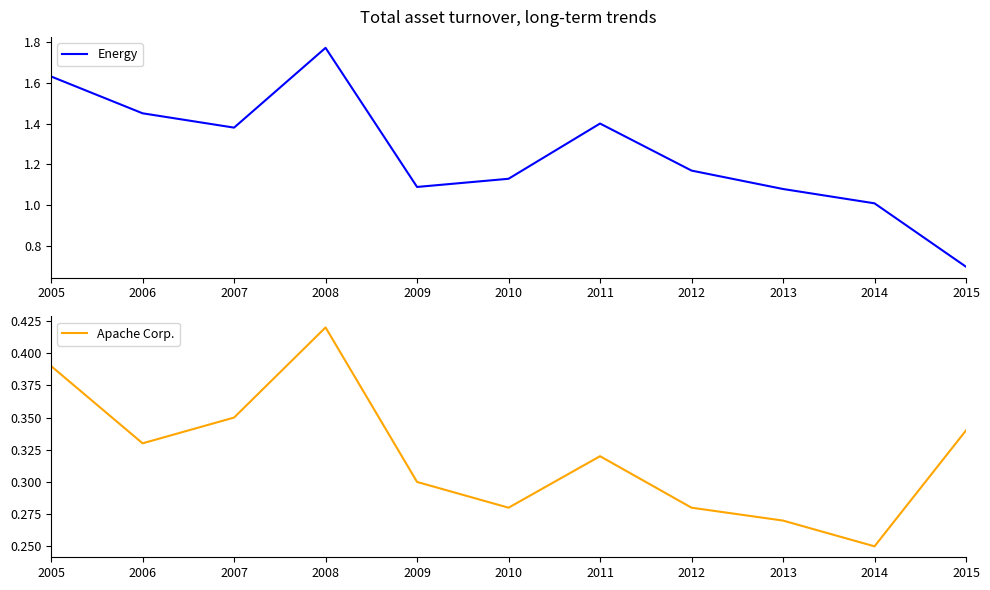

True or false: Energy has more than 1 points higher than both neighbors.

True